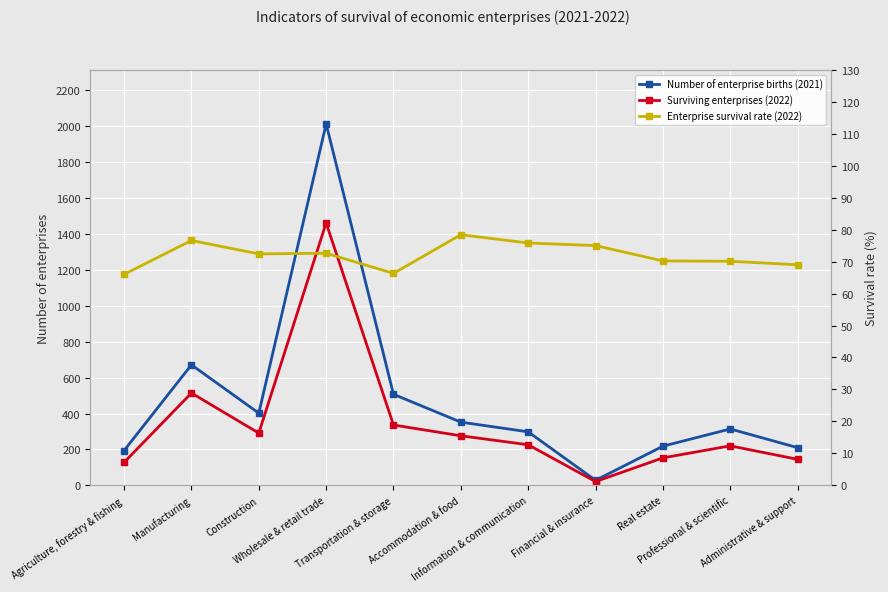

Reading left to right, list all the values displayed in this chart.

Number of enterprise births (2021): Agriculture, forestry & fishing=194.0	Manufacturing=671.0	Construction=402.0	Wholesale & retail trade=2012.0	Transportation & storage=507.0	Accommodation & food=352.0	Information & communication=298.0	Financial & insurance=28.0	Real estate=218.0	Professional & scientific=314.0	Administrative & support=210.0
Surviving enterprises (2022): Agriculture, forestry & fishing=128.0	Manufacturing=514.0	Construction=291.0	Wholesale & retail trade=1461.0	Transportation & storage=336.0	Accommodation & food=276.0	Information & communication=226.0	Financial & insurance=21.0	Real estate=153.0	Professional & scientific=220.0	Administrative & support=145.0
Enterprise survival rate (2022): Agriculture, forestry & fishing=66.0	Manufacturing=76.6	Construction=72.4	Wholesale & retail trade=72.6	Transportation & storage=66.3	Accommodation & food=78.4	Information & communication=75.8	Financial & insurance=75.0	Real estate=70.2	Professional & scientific=70.1	Administrative & support=69.0